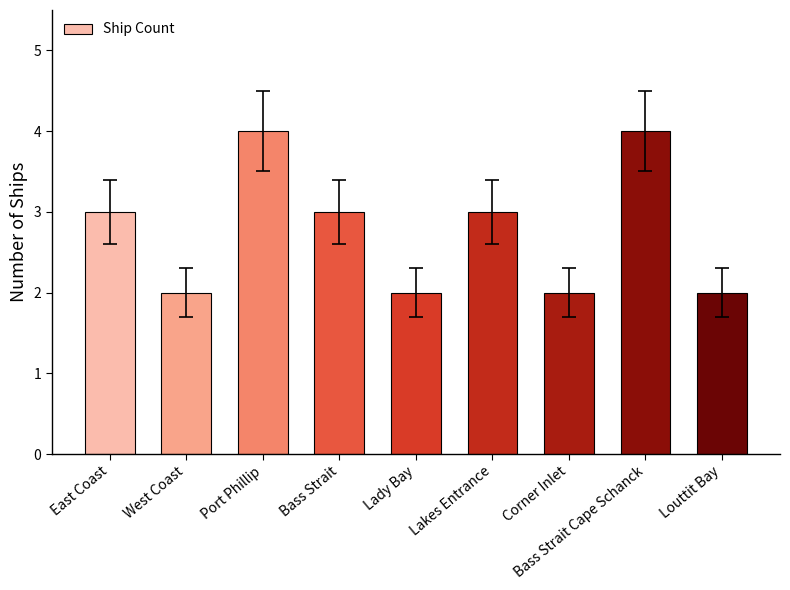

The value at East Coast is 2. True or false?

False